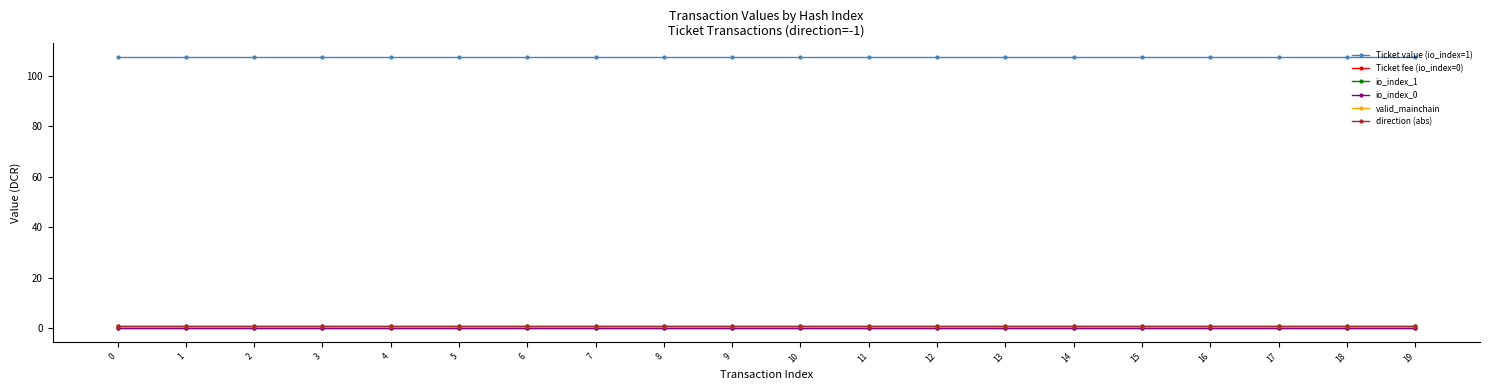

How many lines are shown in the chart?

6